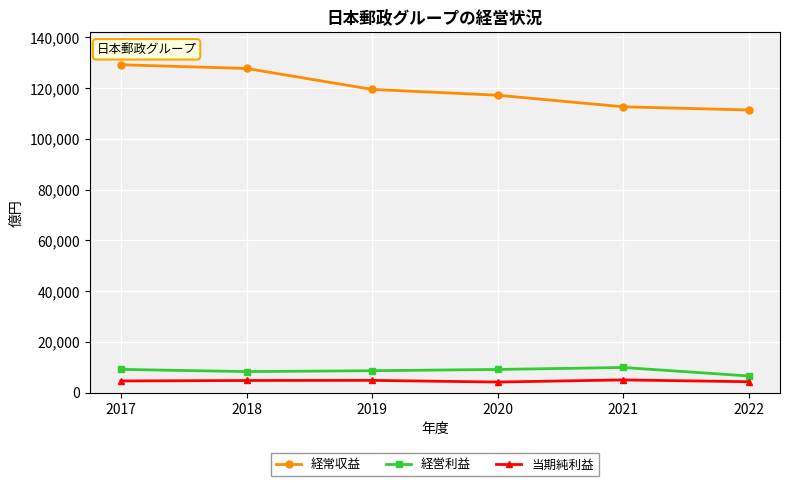

How many data points does each series have?

6